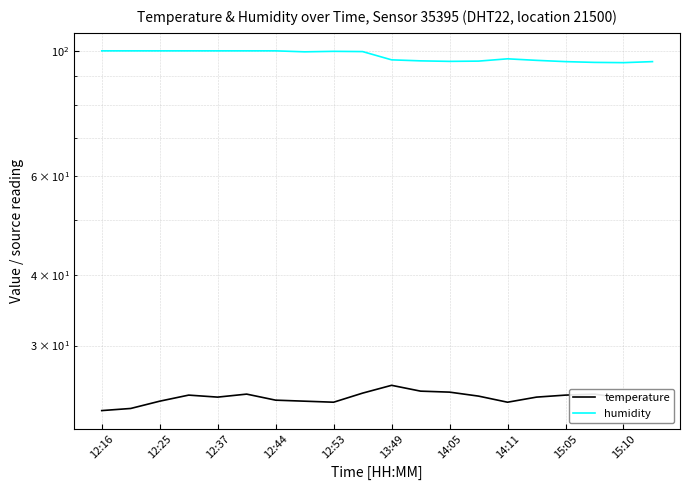

How many lines are shown in the chart?

2